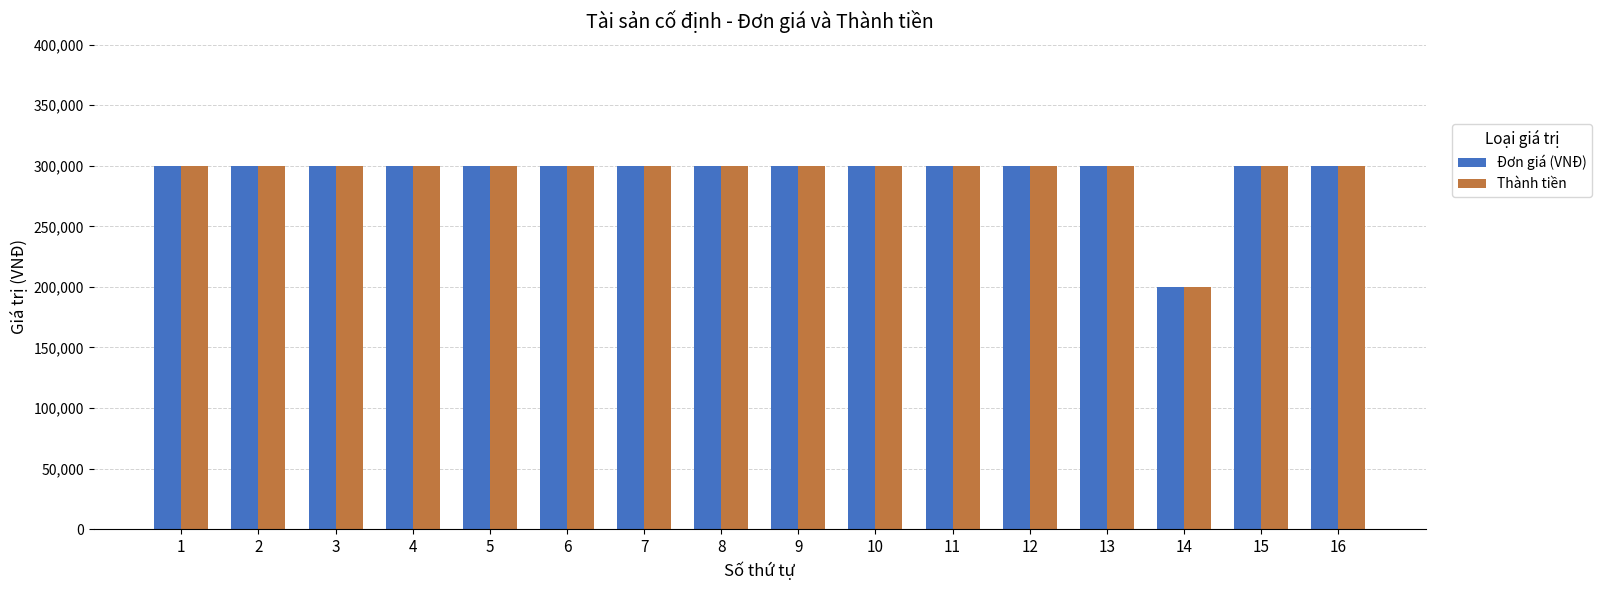

Reading right to left, list all the values displayed in this chart.

Đơn giá (VNĐ): 300000	300000	200000	300000	300000	300000	300000	300000	300000	300000	300000	300000	300000	300000	300000	300000
Thành tiền: 300000	300000	200000	300000	300000	300000	300000	300000	300000	300000	300000	300000	300000	300000	300000	300000